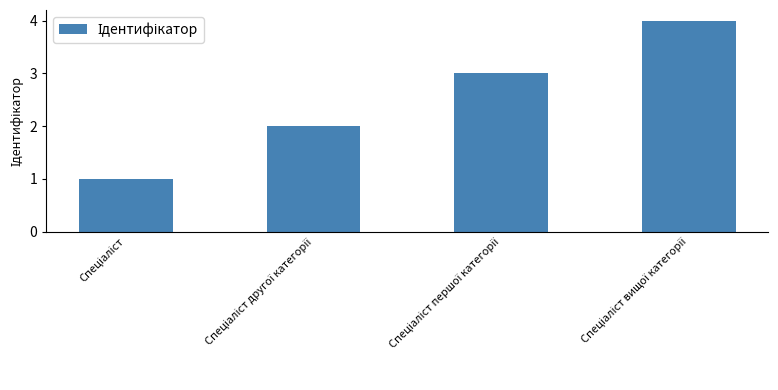

What is the difference between the maximum and minimum values?

3